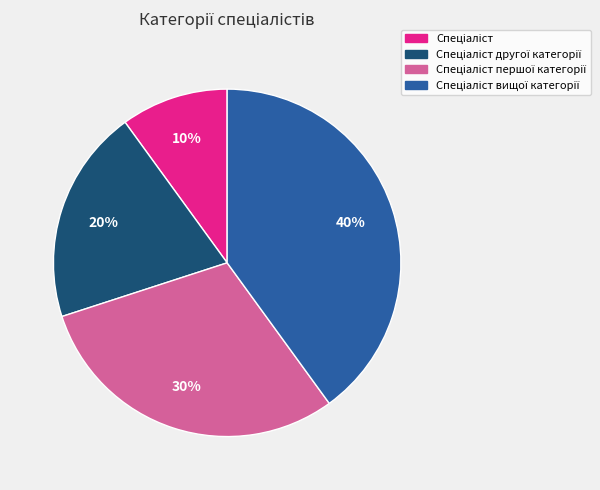

To the nearest percent, what is the average slice percentage?

25%